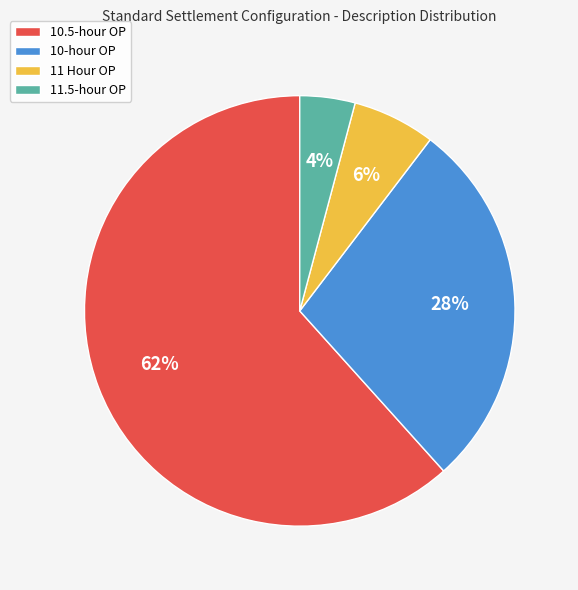

Count the number of slices in the pie.

4